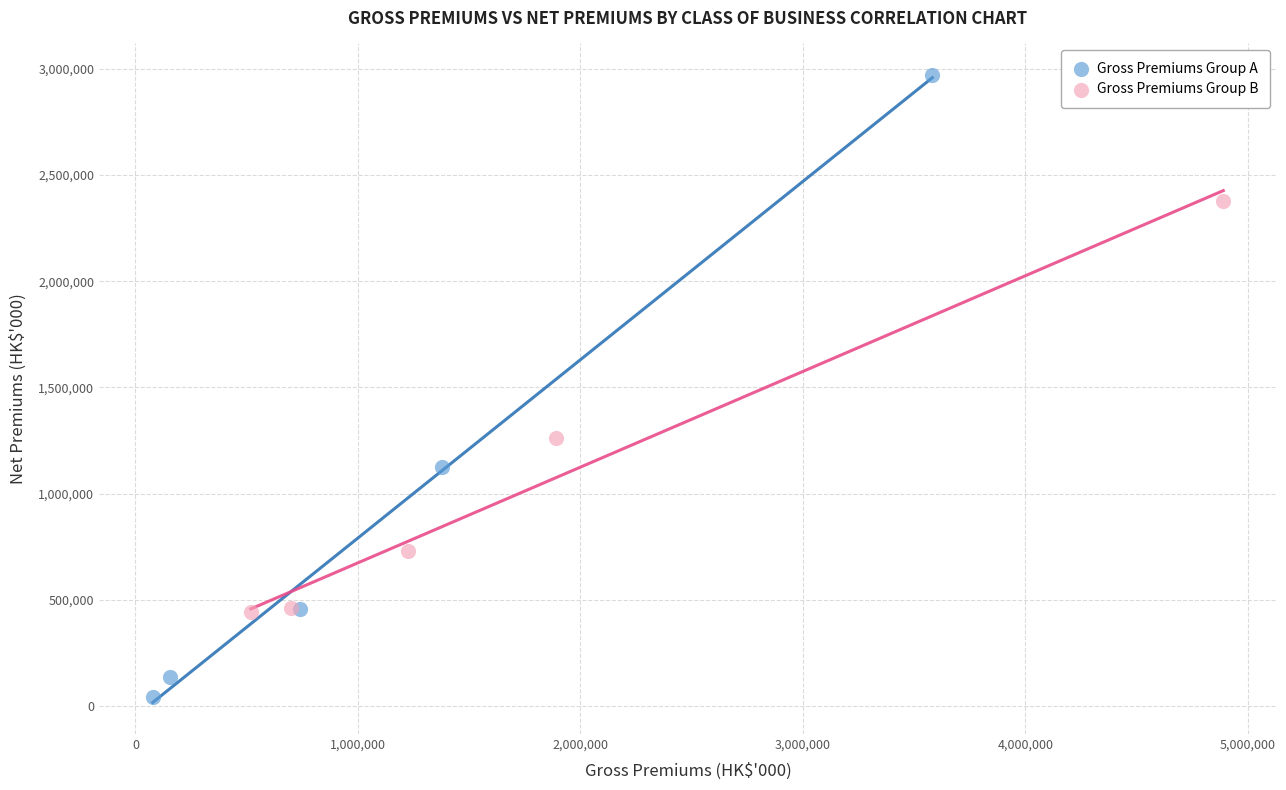

Which series contains the highest Y value?

Gross Premiums Group A